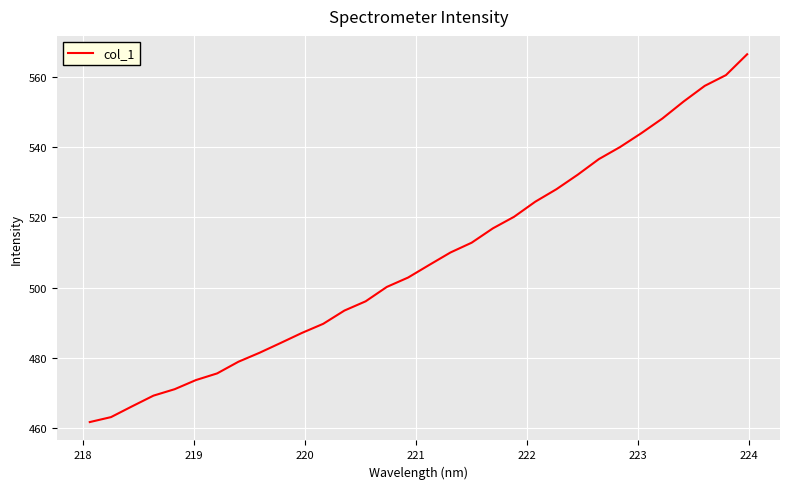

How many lines are shown in the chart?

1